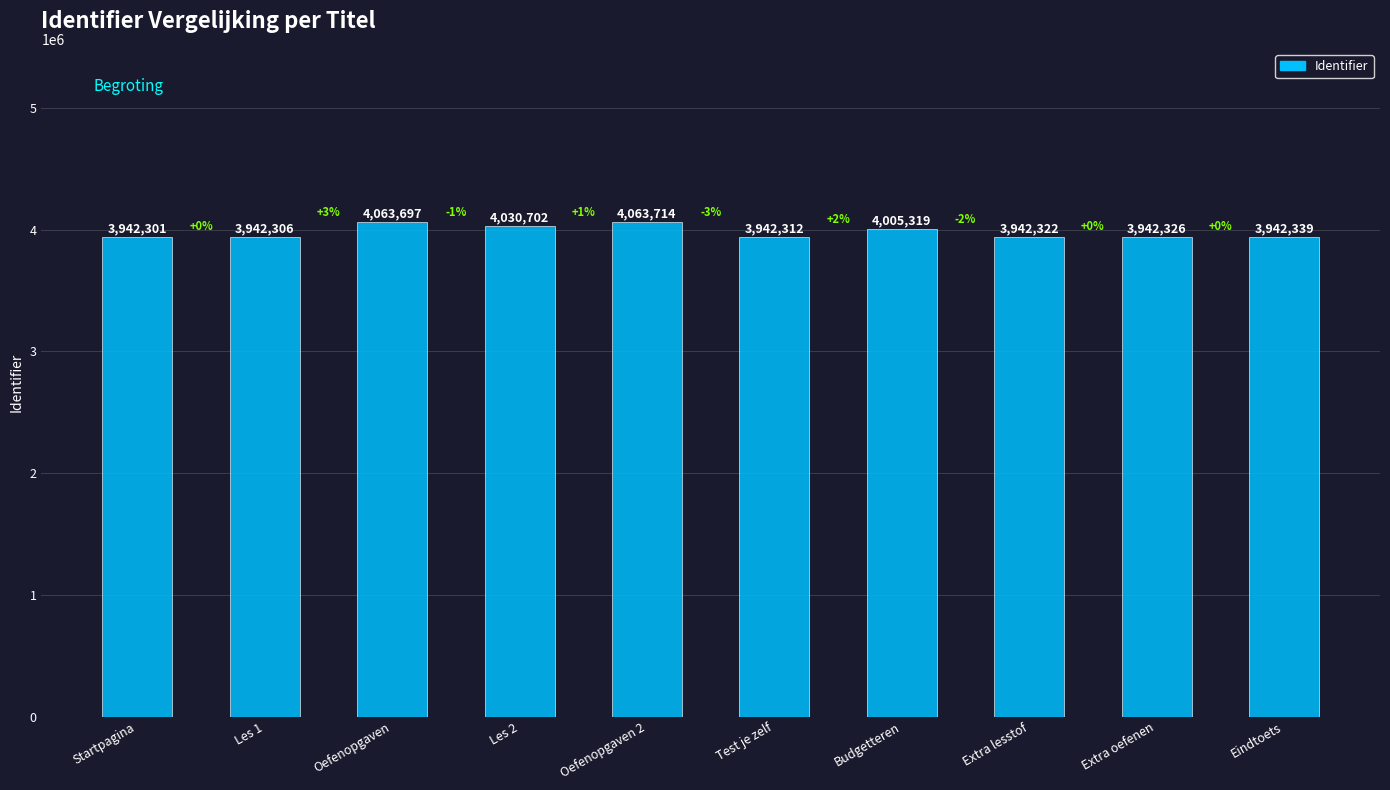

What is the sum of all values?

39817338